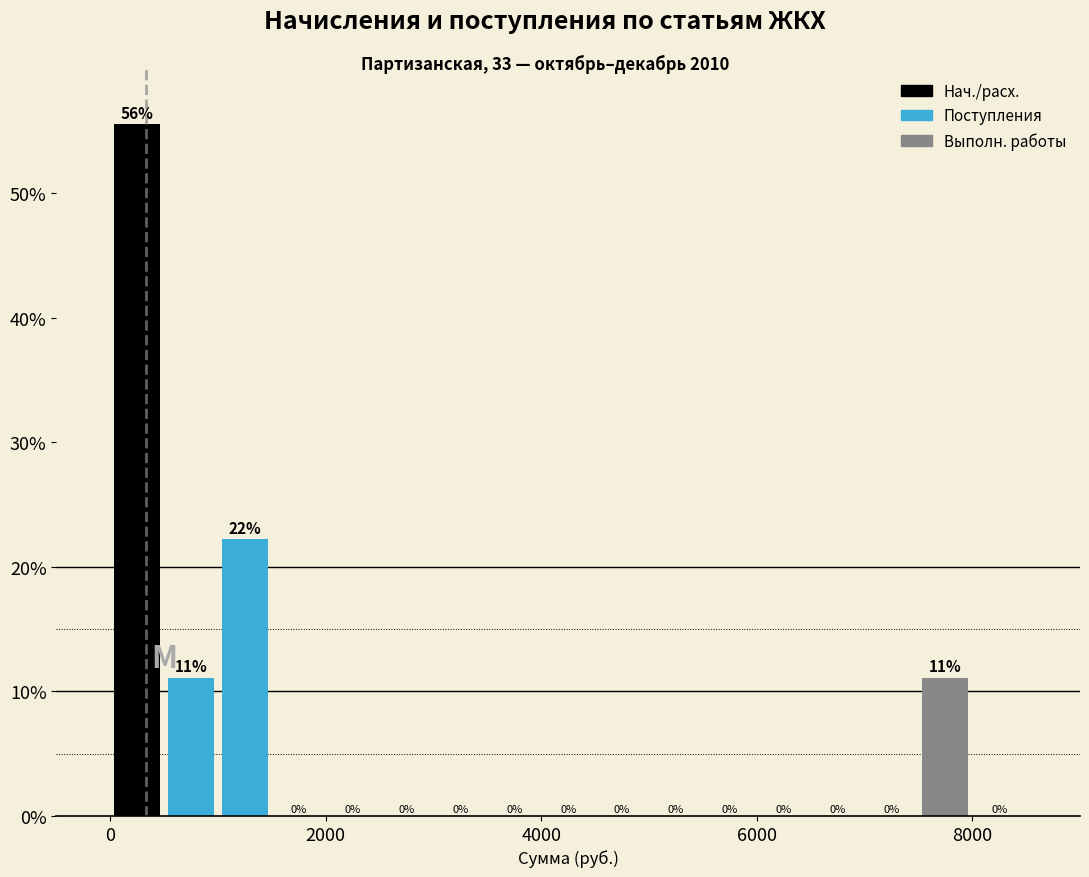

Read against the x-axis, roughly where is the centre of the tallest bar?

200